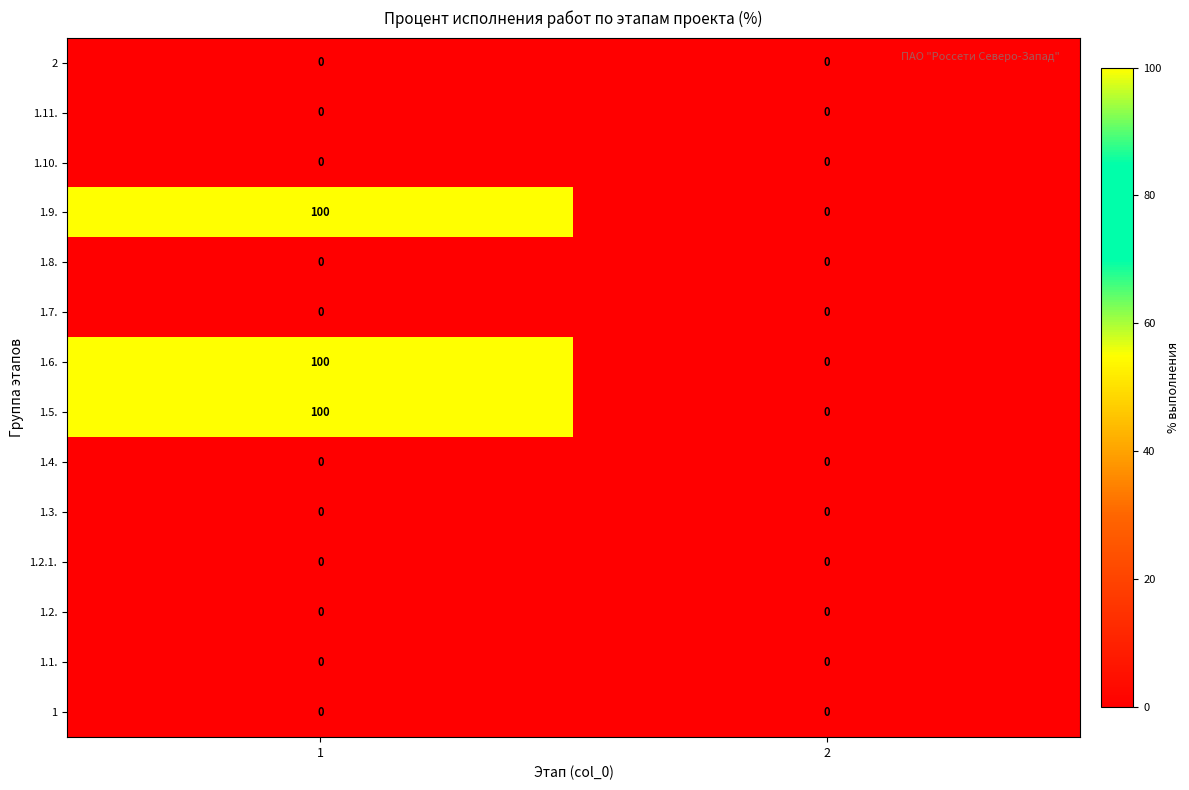

The 1.11. series shows 0 at 2. True or false?

True